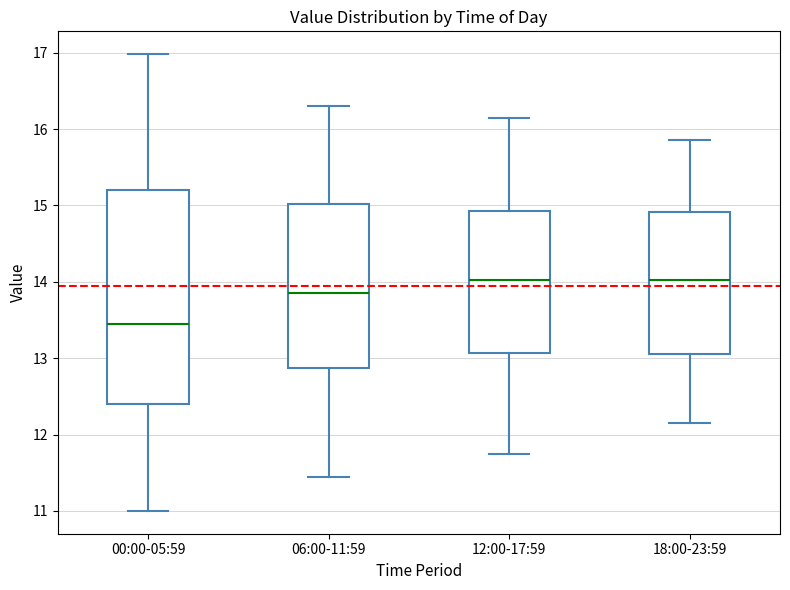

Where does the median line of the box for 18:00-23:59 sit on the y-axis? The values are not printed on the chart, so give them approximately, as read against the axis.

14.0